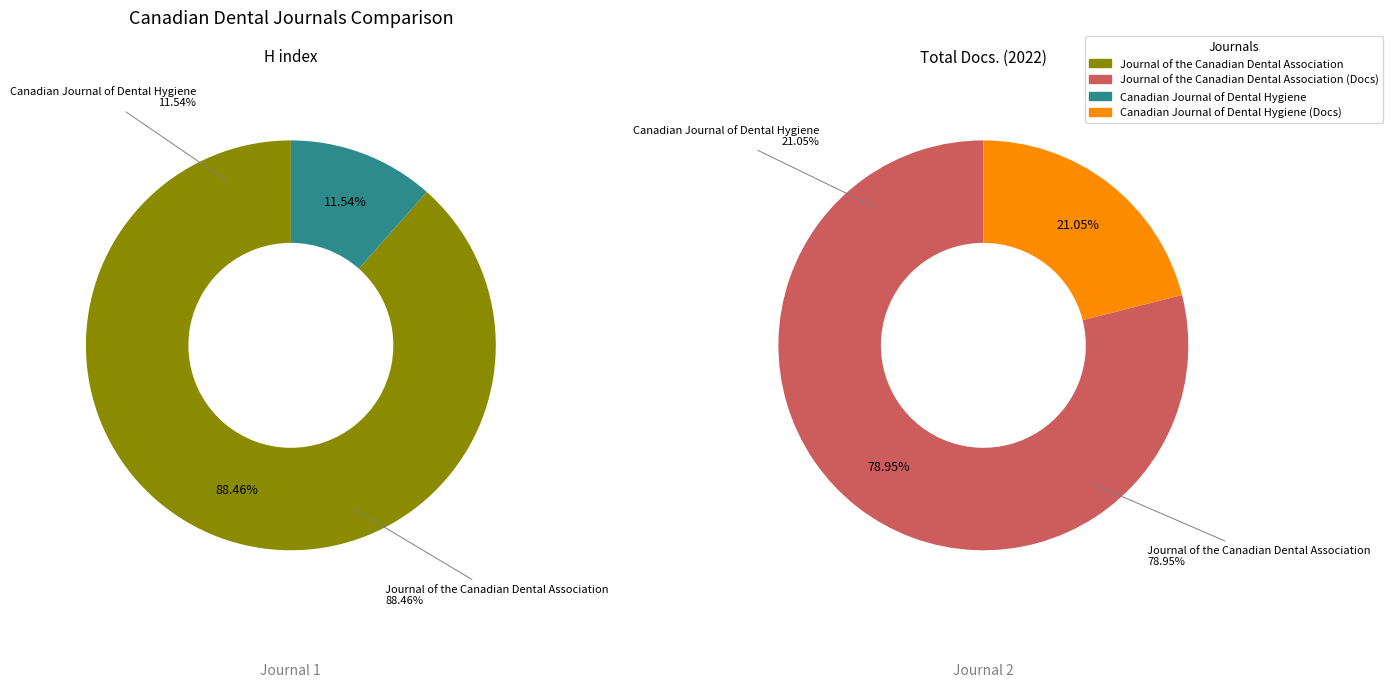

Which category has the biggest portion of the pie?

Journal of the Canadian Dental Association